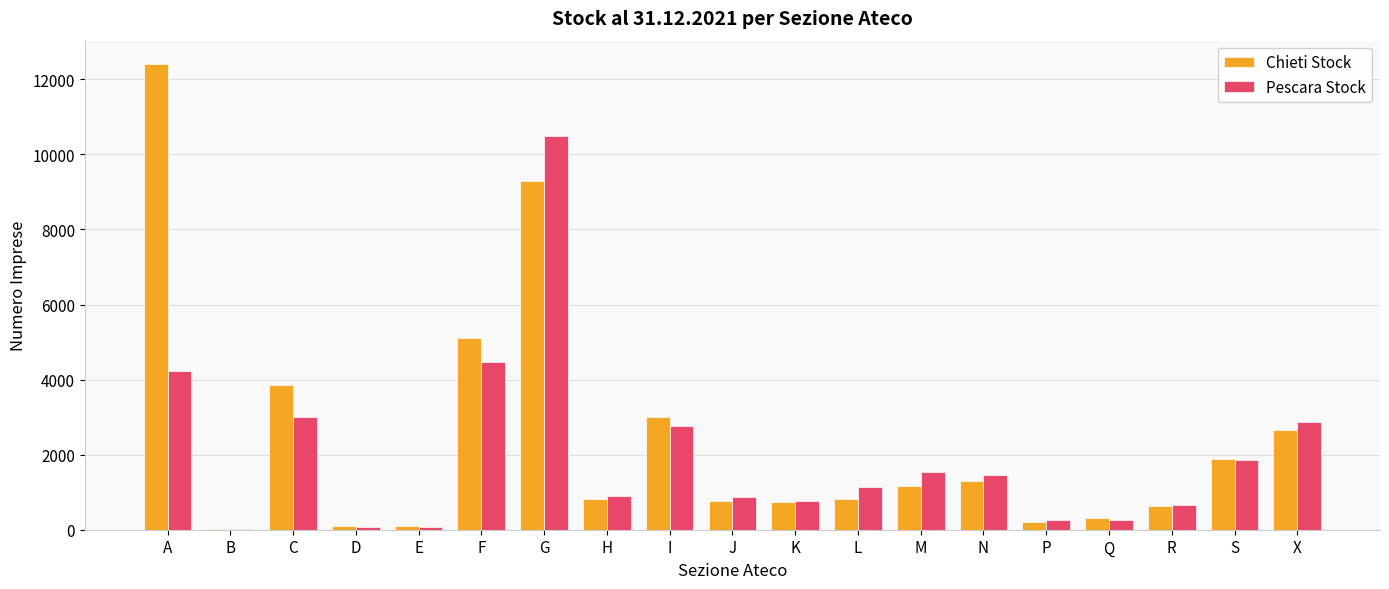

Is it true that Pescara Stock equals 3000 at C?

True